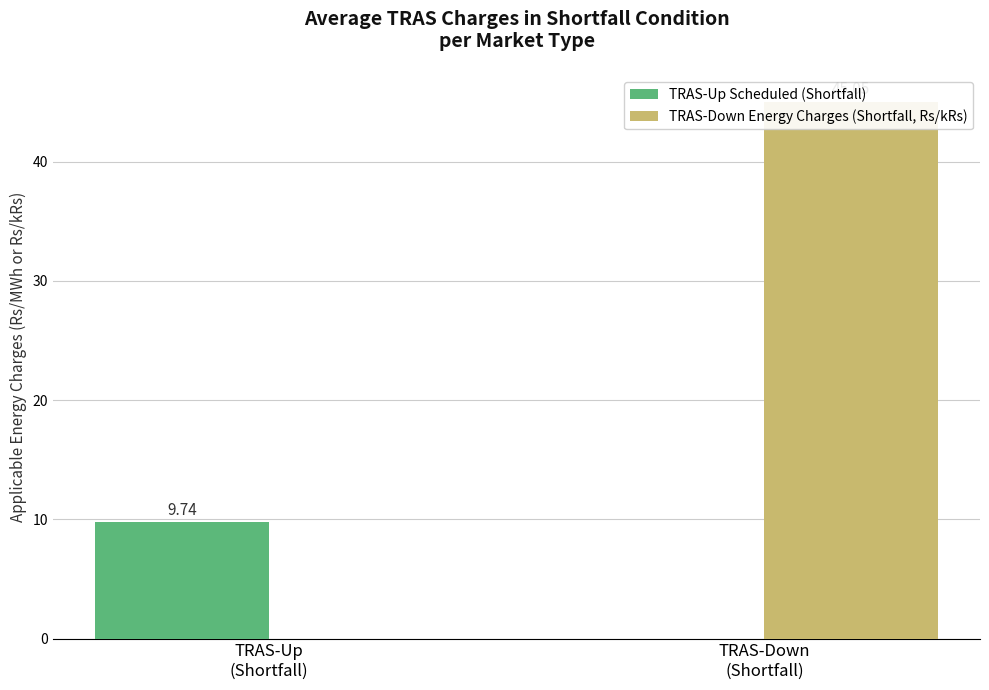

How many data points does each series have?

2